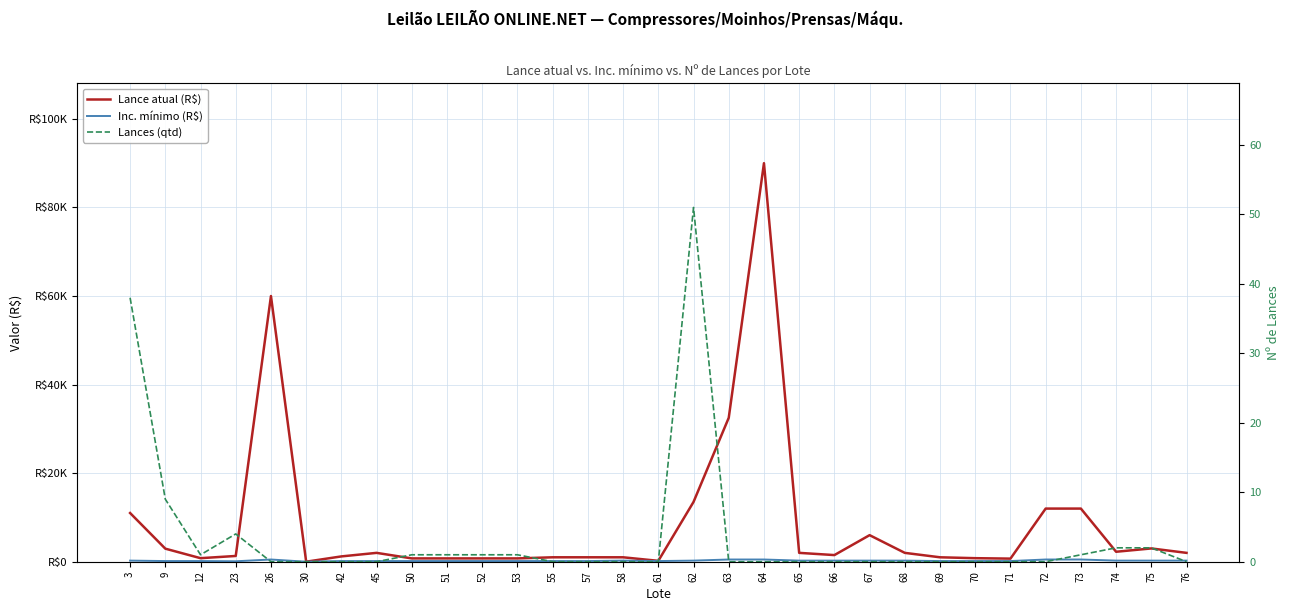

Between 61 and 30, which is larger?

61